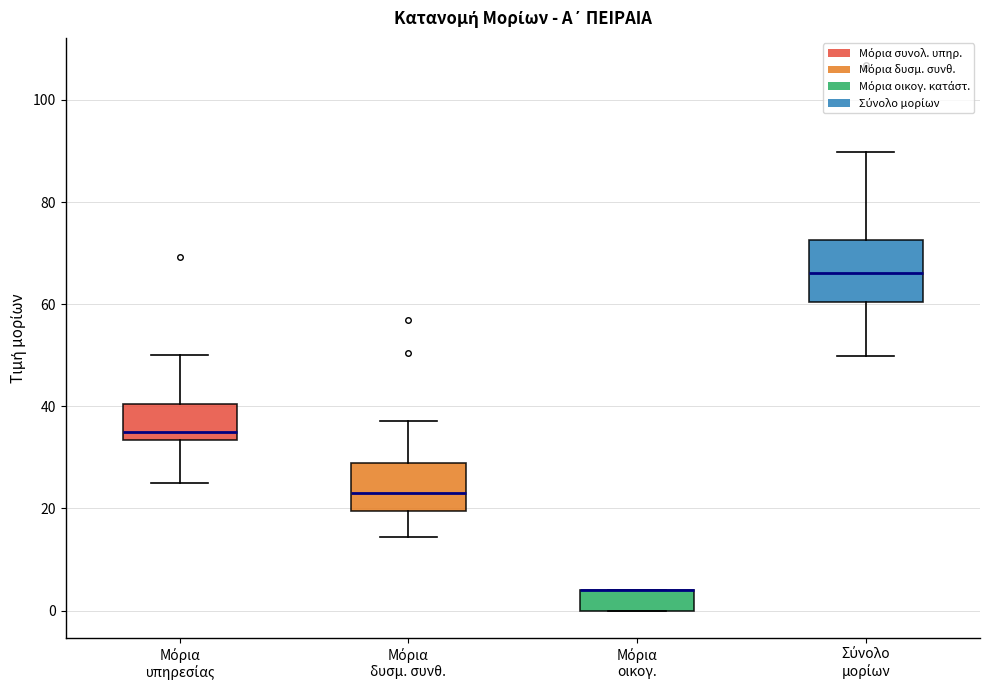

Where is the upper edge of the box for Μόρια οικογ. on the y-axis? The values are not printed on the chart, so give them approximately, as read against the axis.

4